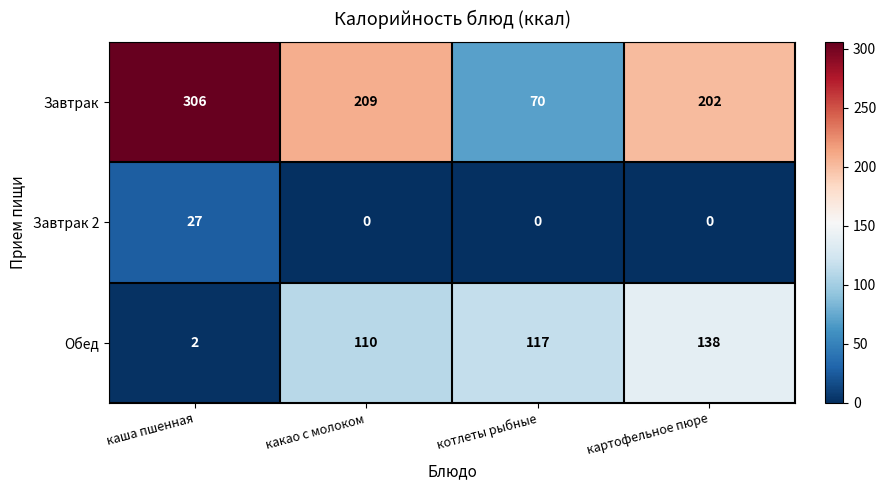

Which category has the highest value across all series?

каша пшенная